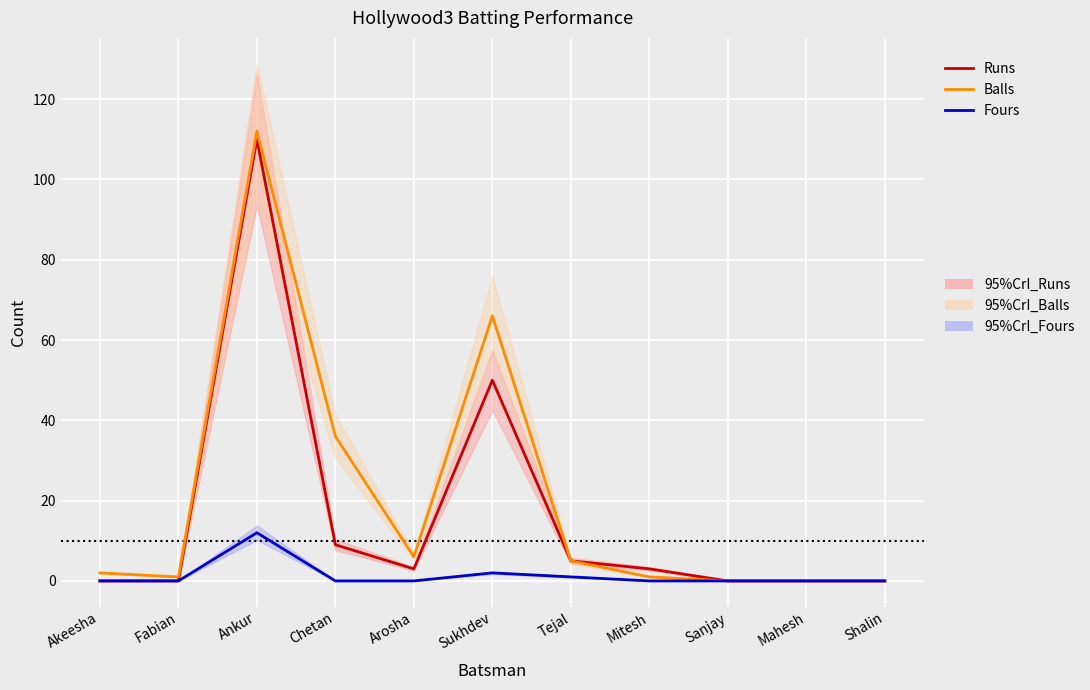

What is the label of the 9th point from the left?

Sanjay